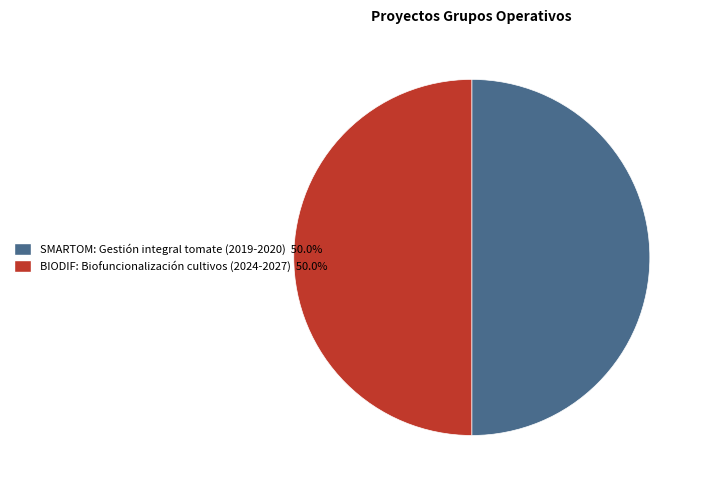

Approximately how many times larger is the value at BIODIF: Biofuncionalización cultivos (2024-2027) 50.0% compared to SMARTOM: Gestión integral tomate (2019-2020) 50.0%?

1.0